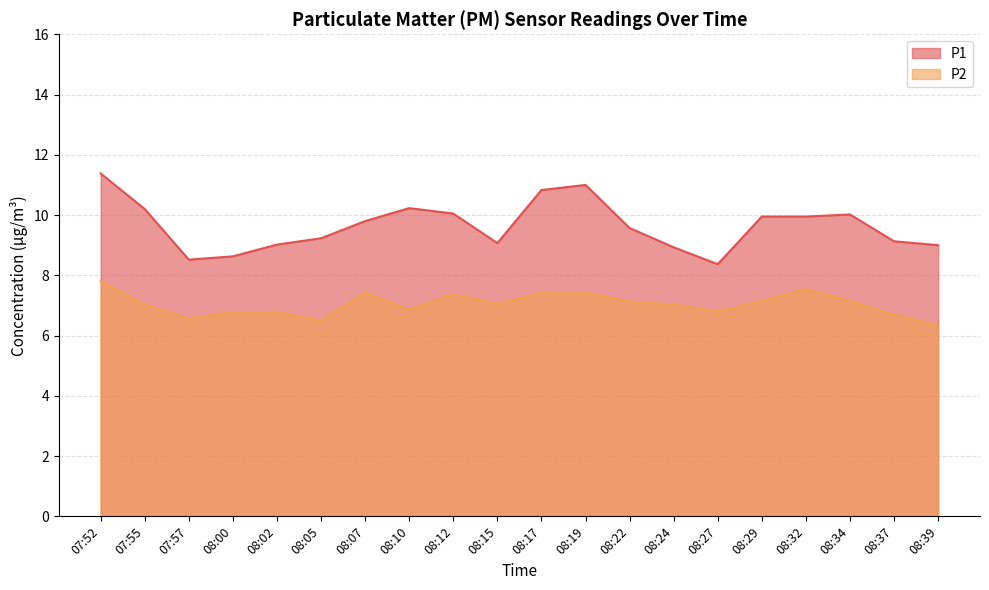

Which series has the largest range (max minus min)?

P1